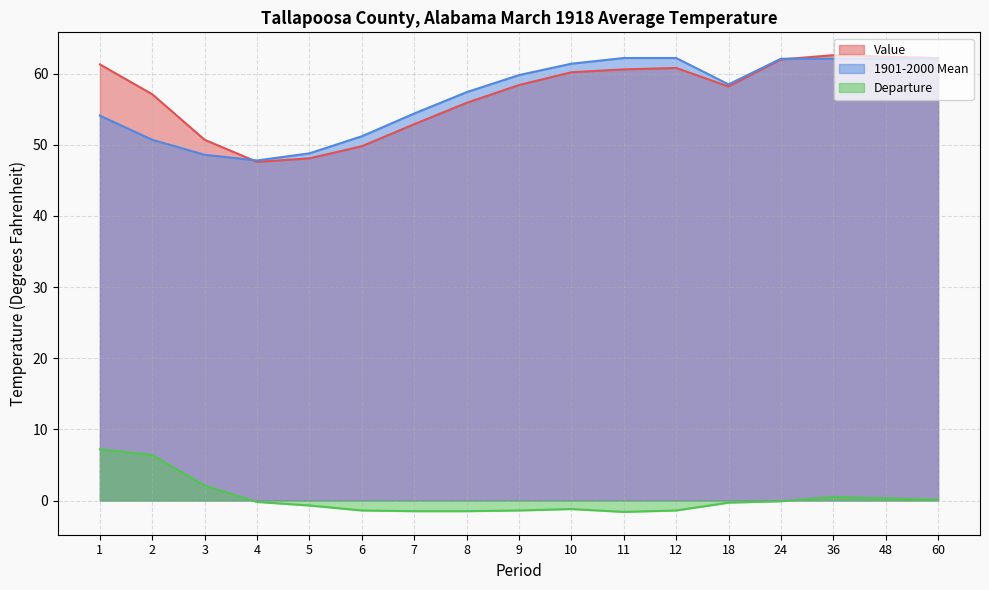

Is the value of 1901-2000 Mean at 2 greater than the value of Departure at 60?

Yes